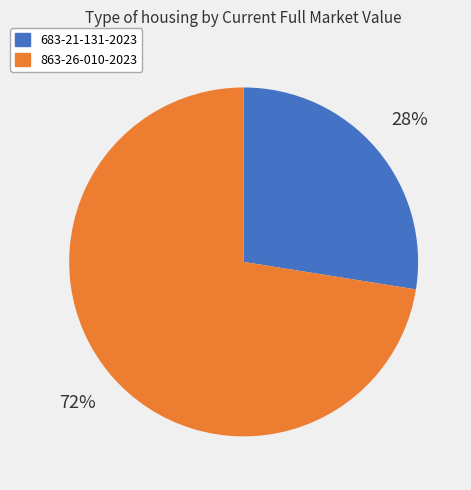

Do 863-26-010-2023 and 683-21-131-2023 together represent more than half of the pie?

Yes